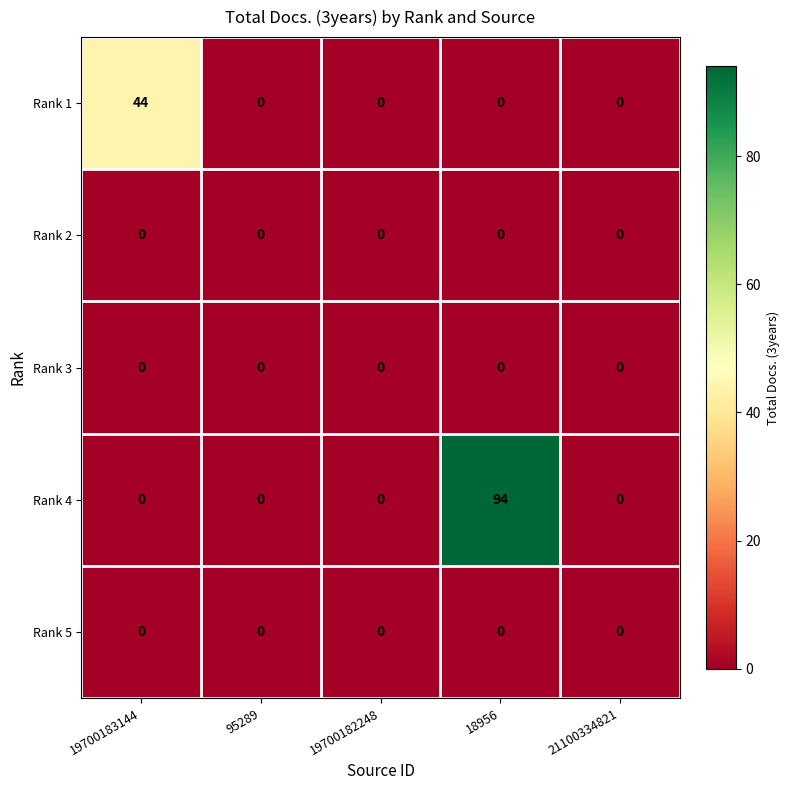

True or false: Rank 3 has a value of 0 at 21100334821.

True